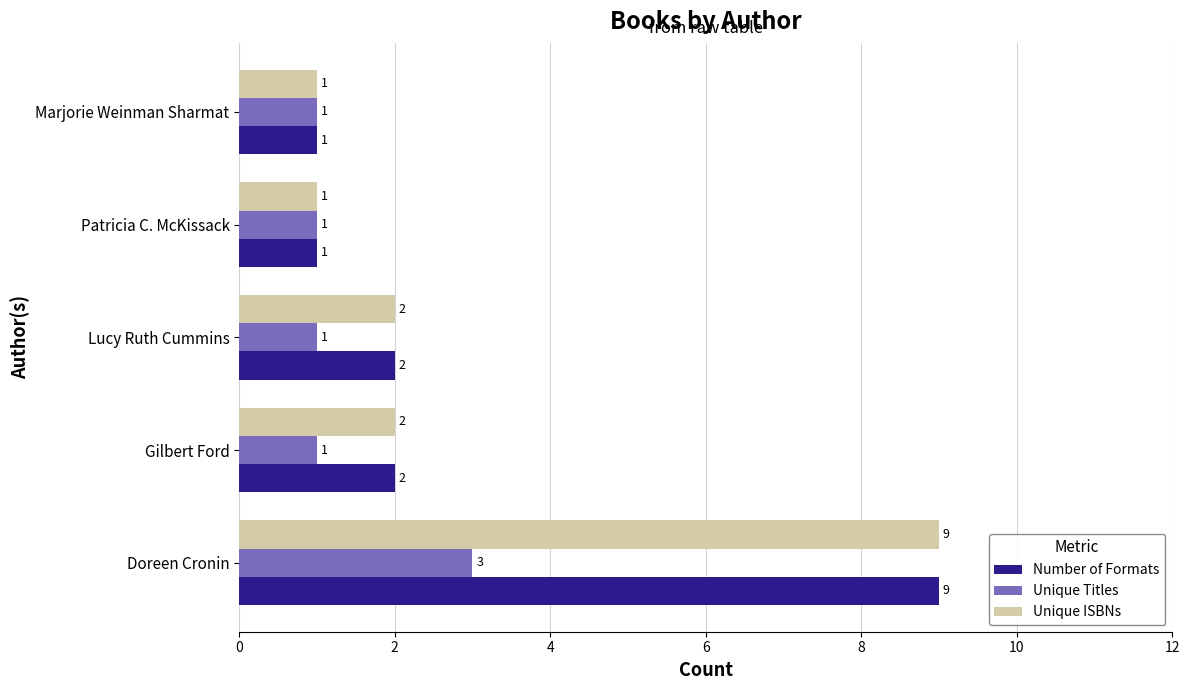

What are all the series names shown in the legend?

Number of Formats, Unique Titles, Unique ISBNs